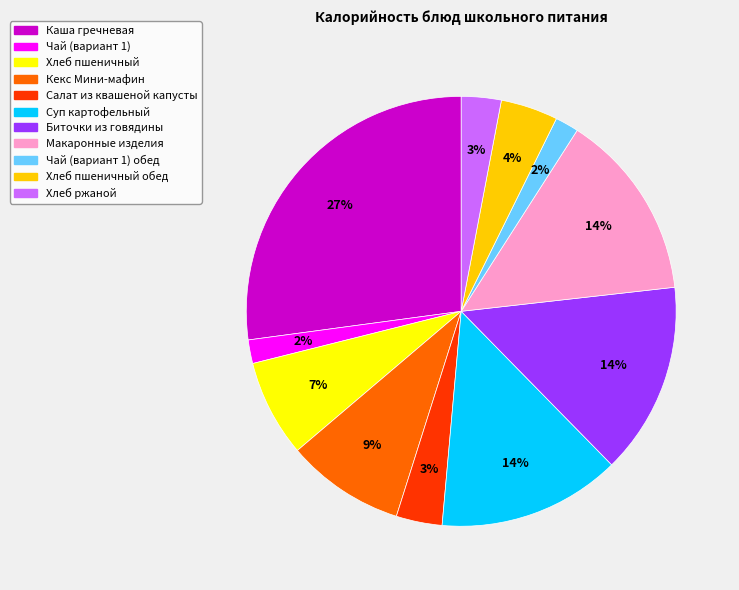

Is the sum of Хлеб ржаной and Макаронные изделия greater than half?

No